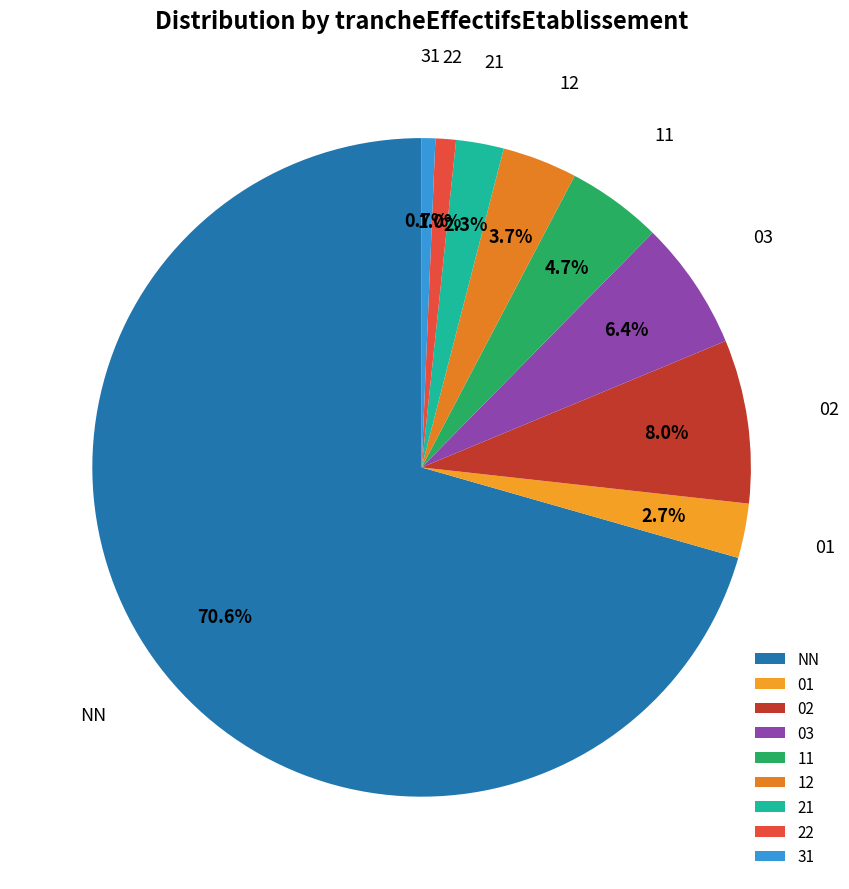

Do 03 and 22 together represent more than half of the pie?

No